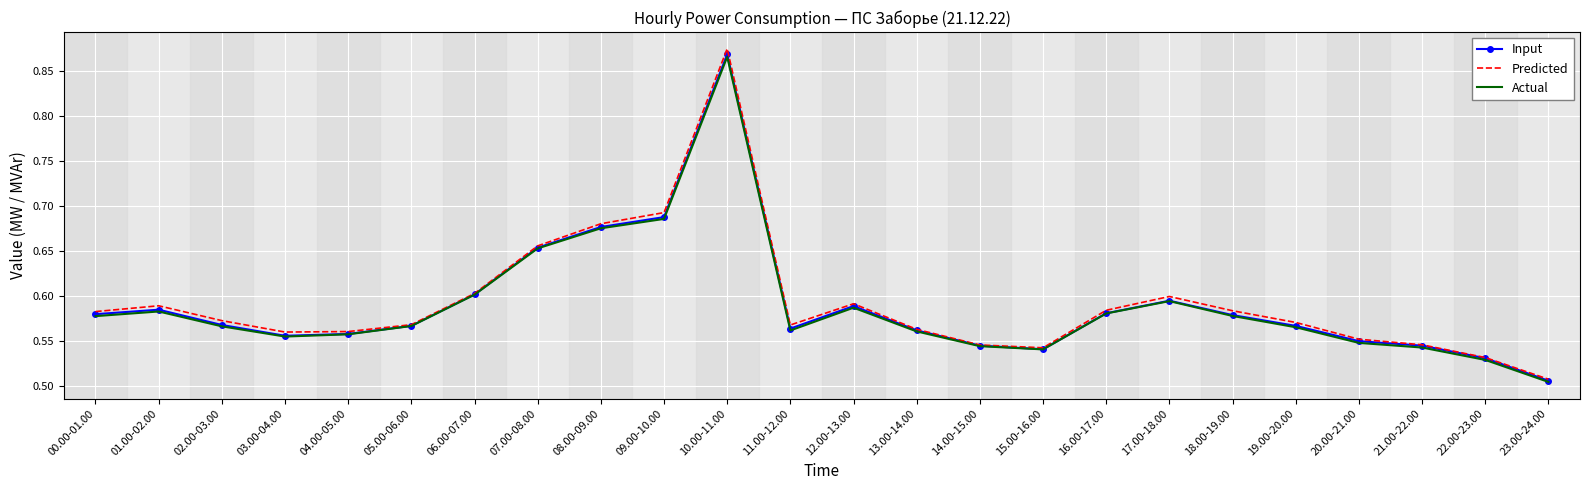

Which series has the largest range (max minus min)?

Predicted